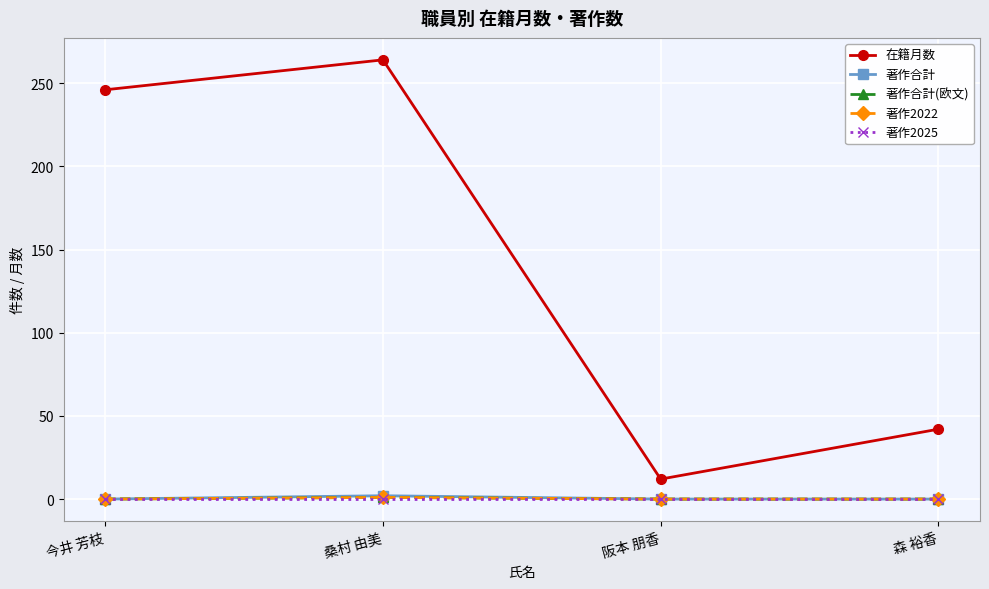

Is this an area chart (filled region under the line)?

No